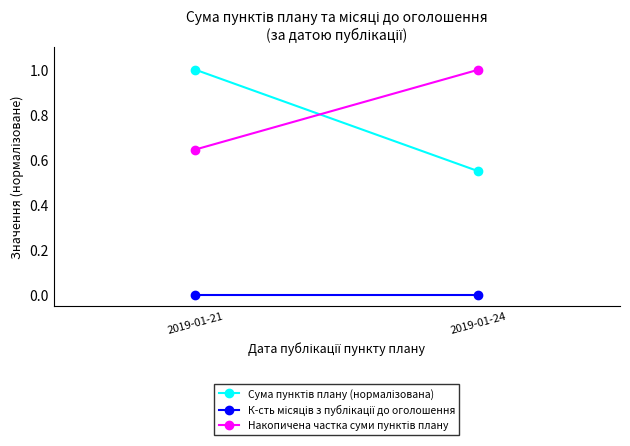

Reading left to right, list all the values displayed in this chart.

Сума пунктів плану (нормалізована): 2019-01-21=1.0	2019-01-24=0.5
К-сть місяців з публікації до оголошення: 2019-01-21=0.0	2019-01-24=0.0
Накопичена частка суми пунктів плану: 2019-01-21=0.6	2019-01-24=1.0